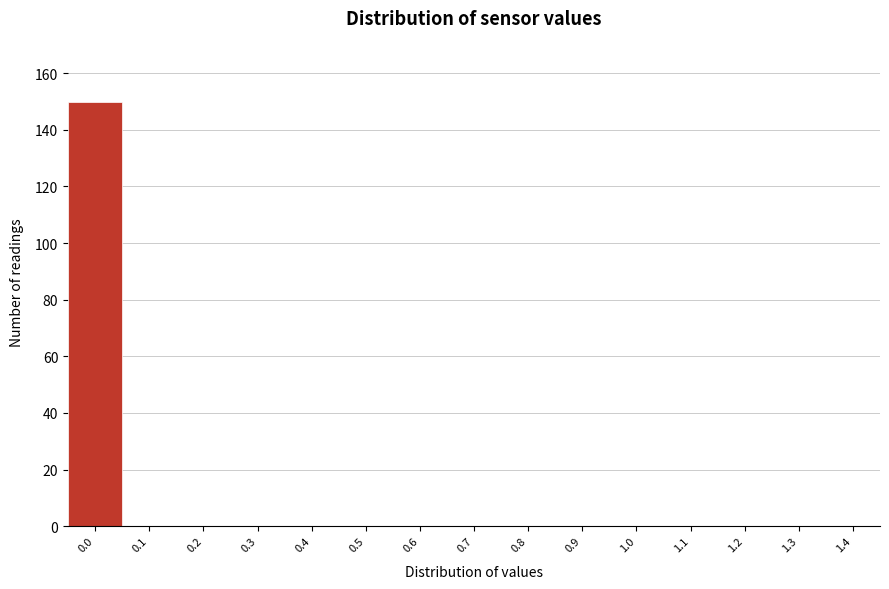

Reading left to right, extract all data points from this chart.

0.0=150	0.1=0	0.2=0	0.3=0	0.4=0	0.5=0	0.6=0	0.7=0	0.8=0	0.9=0	1.0=0	1.1=0	1.2=0	1.3=0	1.4=0